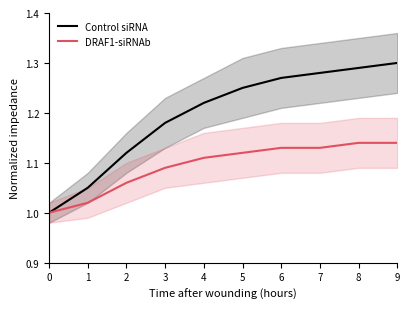

True or false: Control siRNA has more than 0 interior local peaks.

False